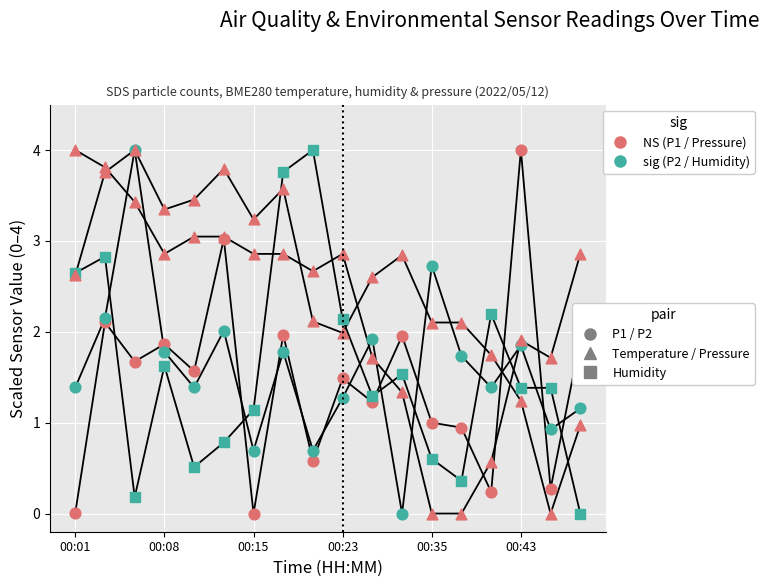

Which series has the largest Y range (max minus min)?

SDS_P1